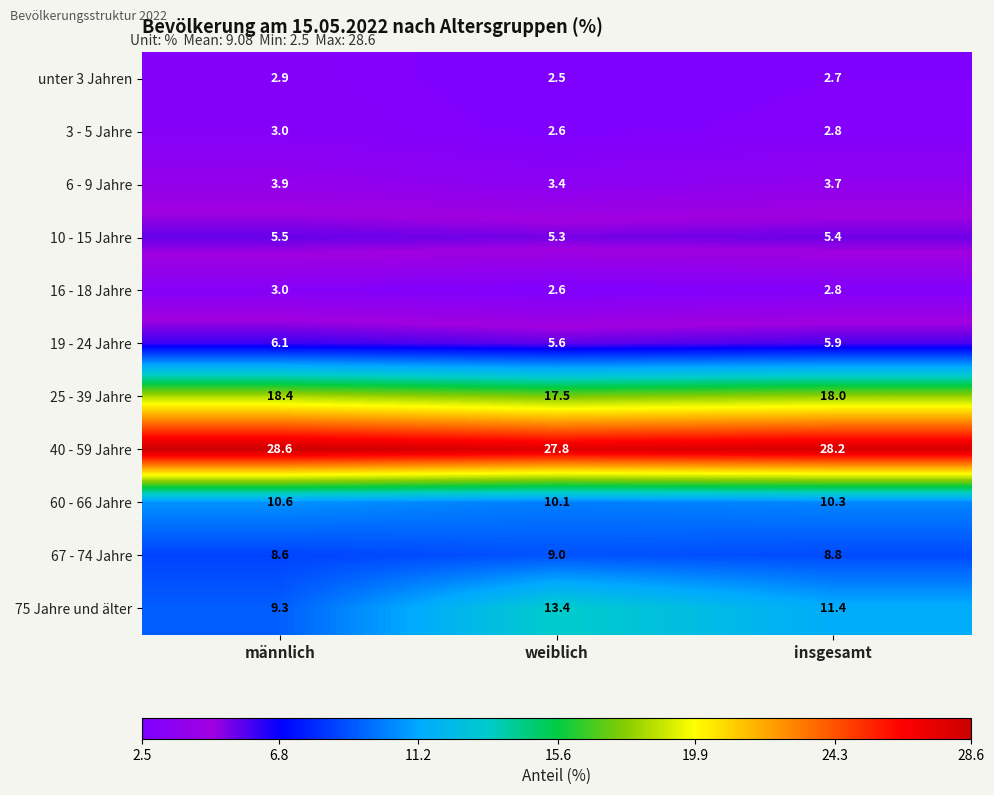

How many categories are shown in the chart?

3